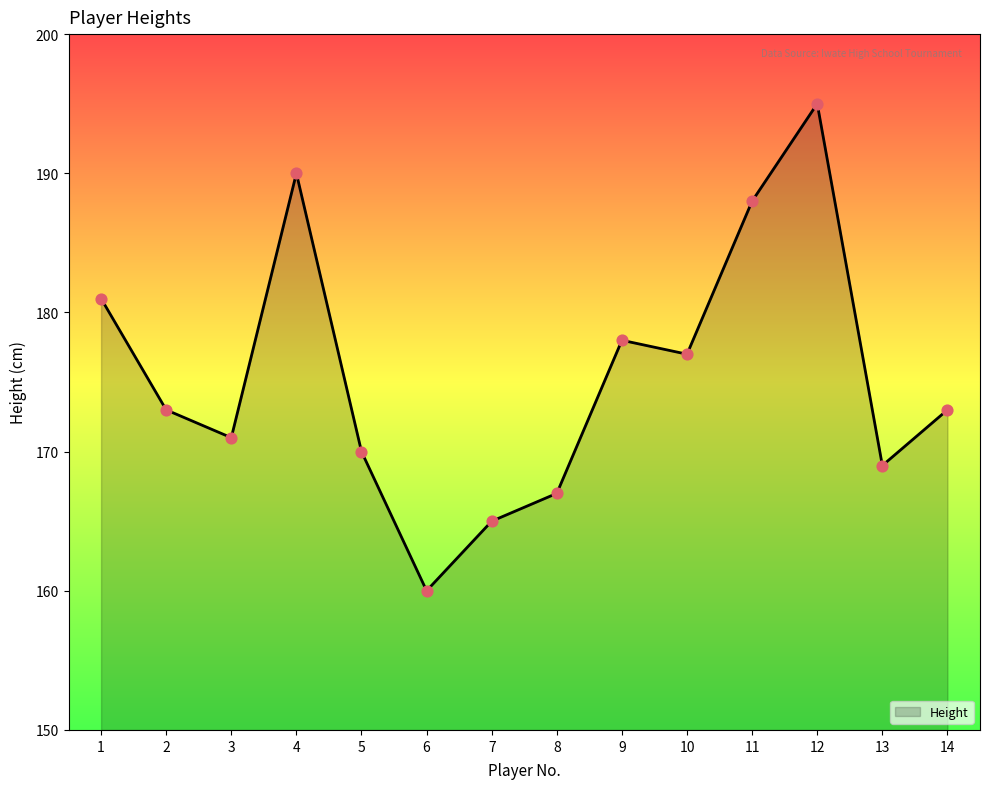

Between 1 and 7, which is larger?

1